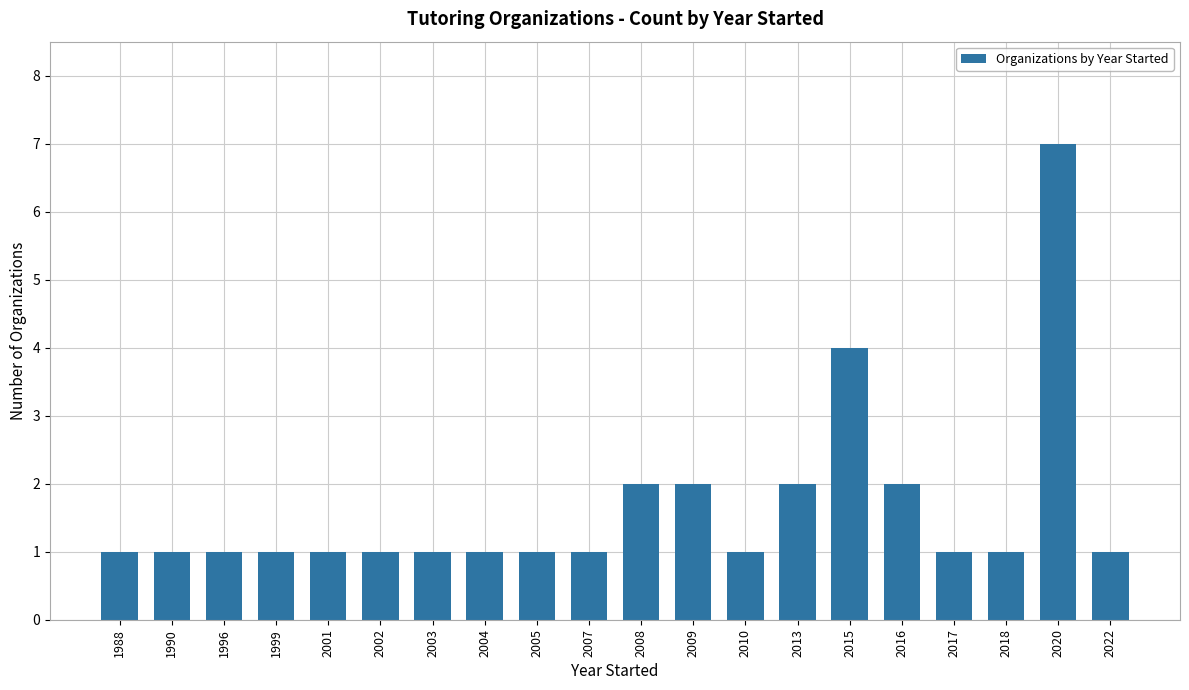

Reading right to left, extract all data points from this chart.

1	7	1	1	2	4	2	1	2	2	1	1	1	1	1	1	1	1	1	1